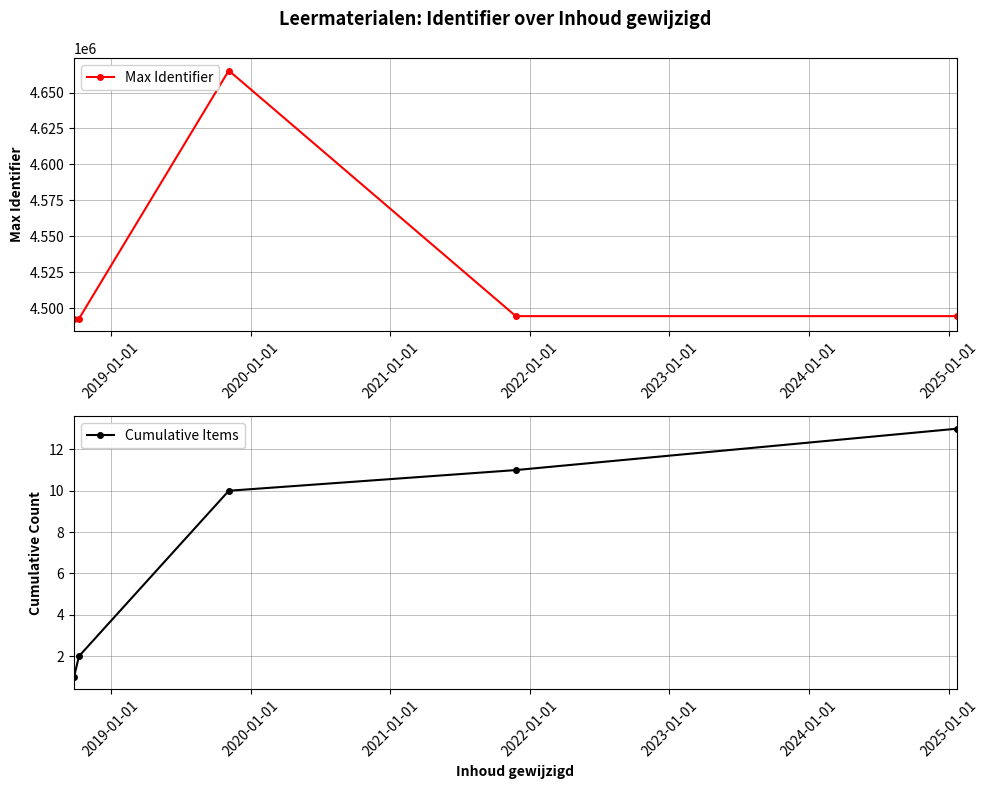

Which series has the largest total across all categories?

Max Identifier